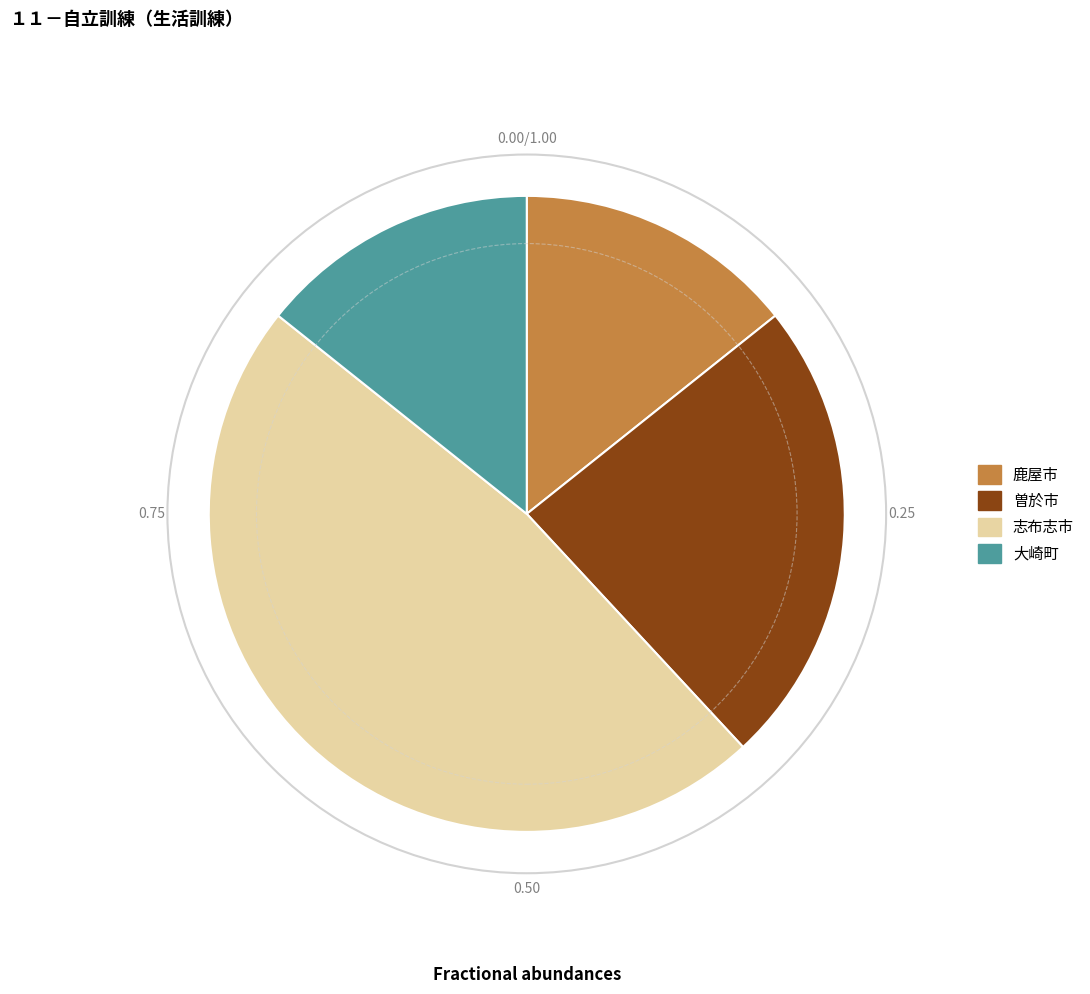

How many slices are in this pie chart?

4